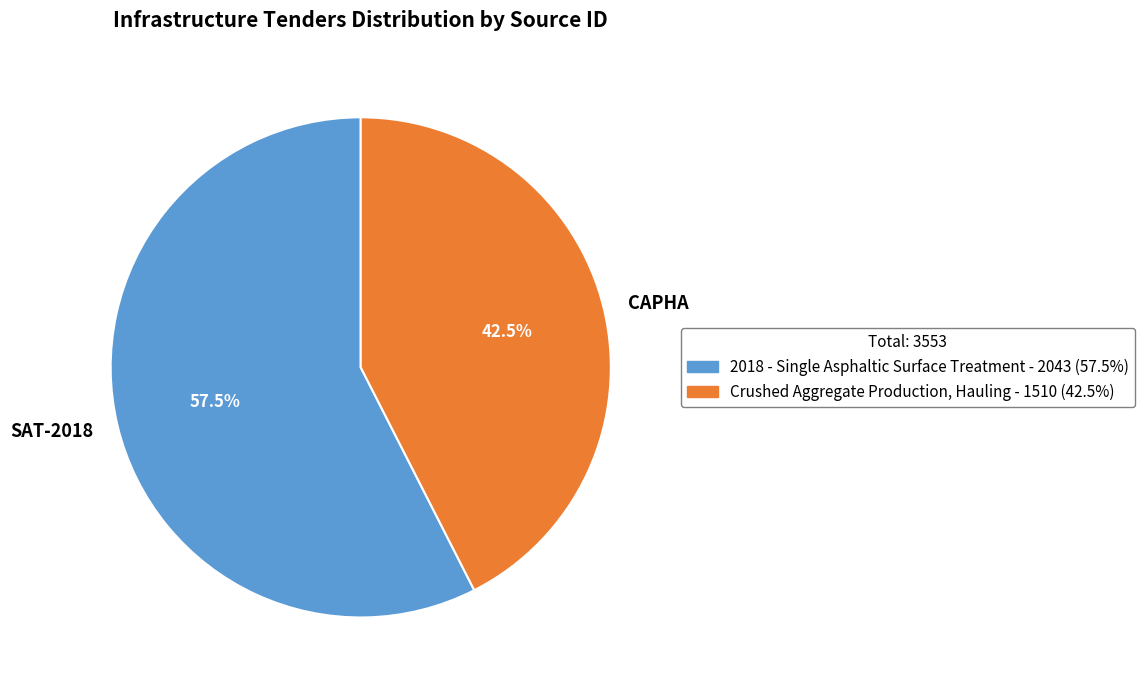

To the nearest percent, what is the difference between the largest and smallest slice percentages?

15%